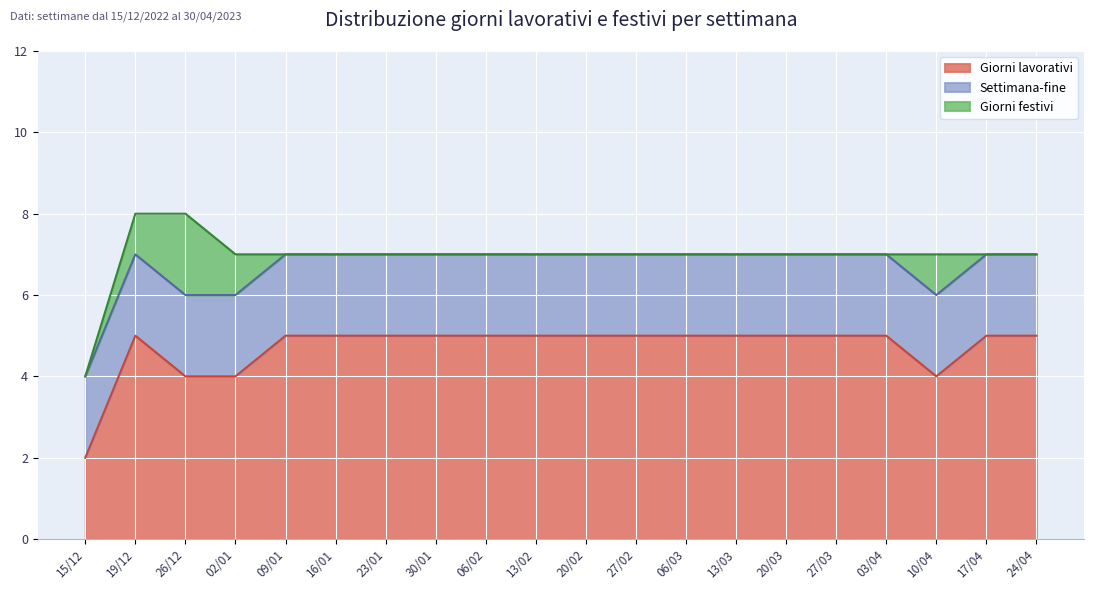

List the series in order of their peak value, highest first.

Giorni lavorativi, Settimana-fine, Giorni festivi